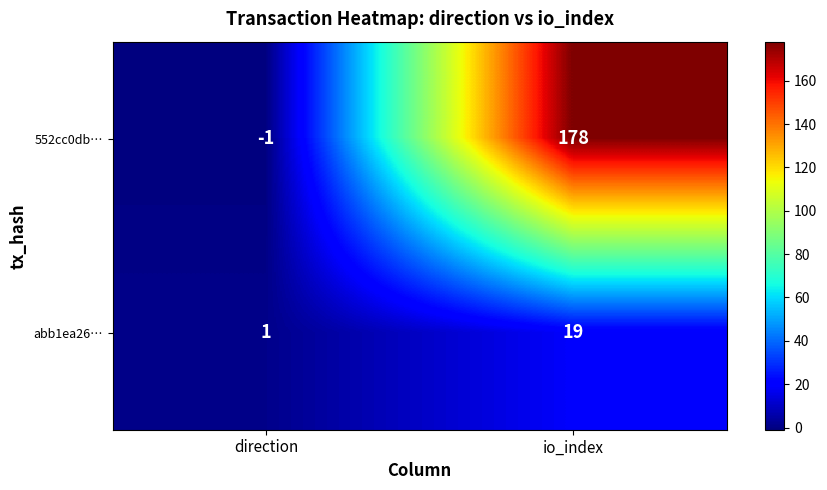

How many data points in 552cc0db… are less than 178?

1